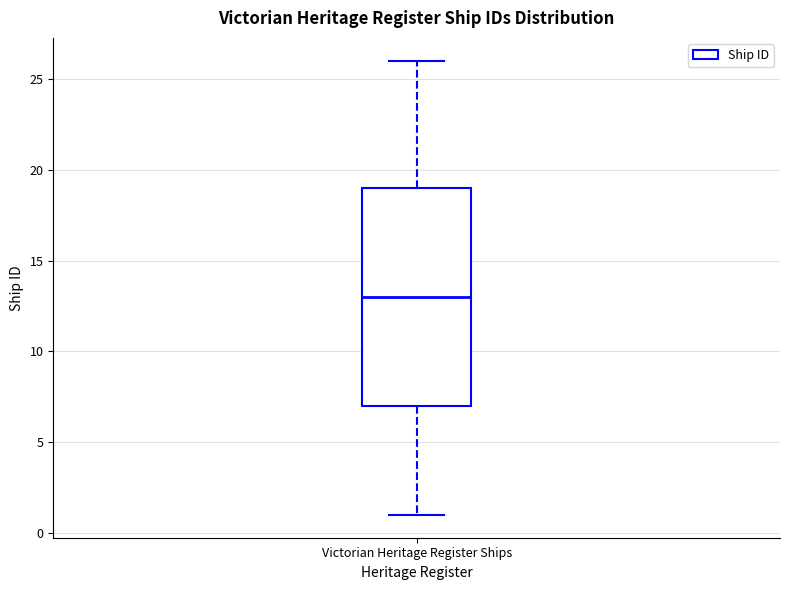

Read this box plot against the y-axis: the position of the median line, the range covered by the box, and the ends of both whiskers. The values are not printed on the chart, so give them approximately, as read against the axis.

median 13, box 7 to 19, whiskers 1 to 26